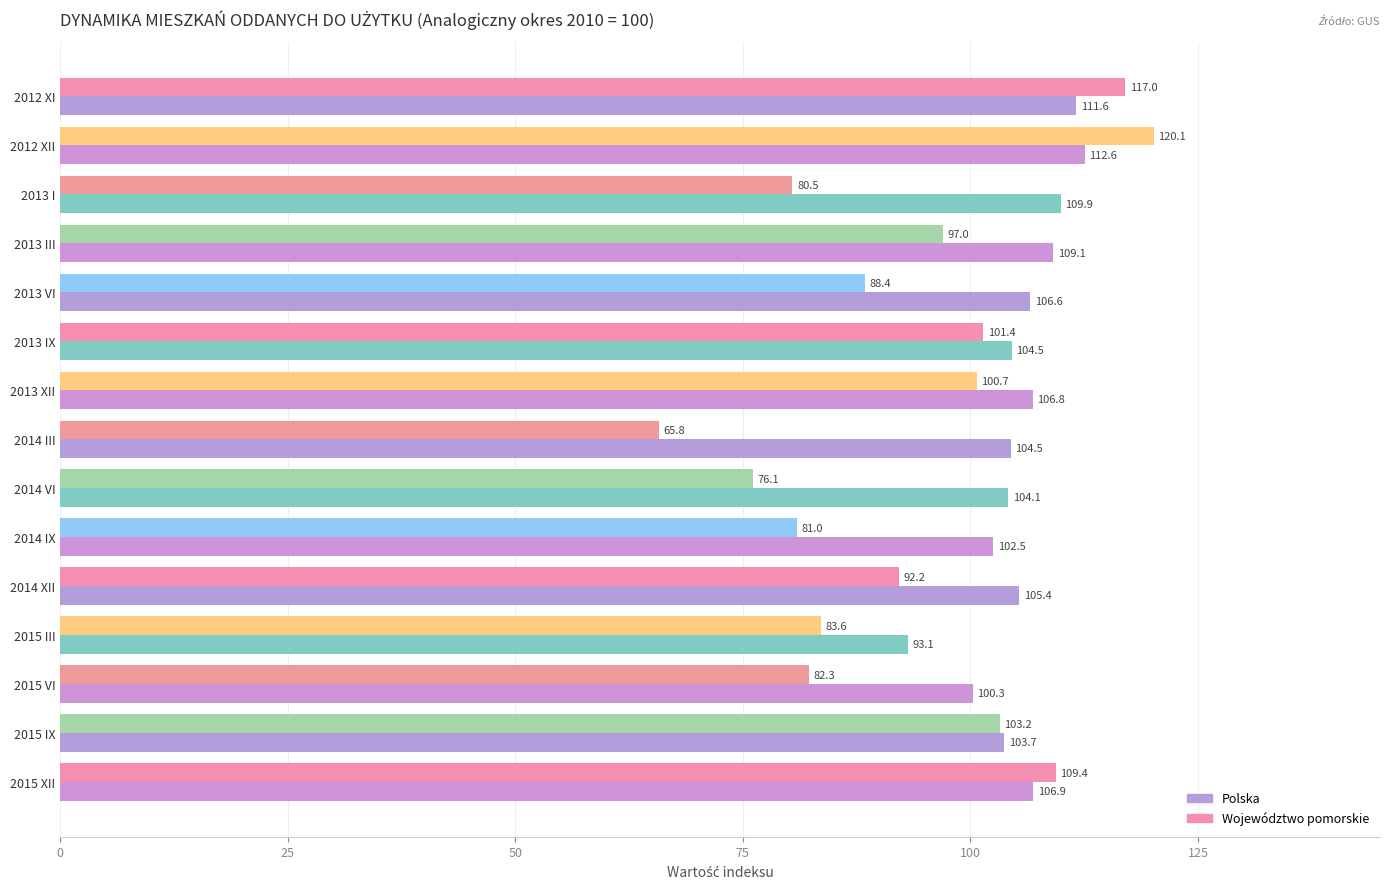

Rank the series by their average value, from lowest to highest.

Województwo pomorskie, Polska